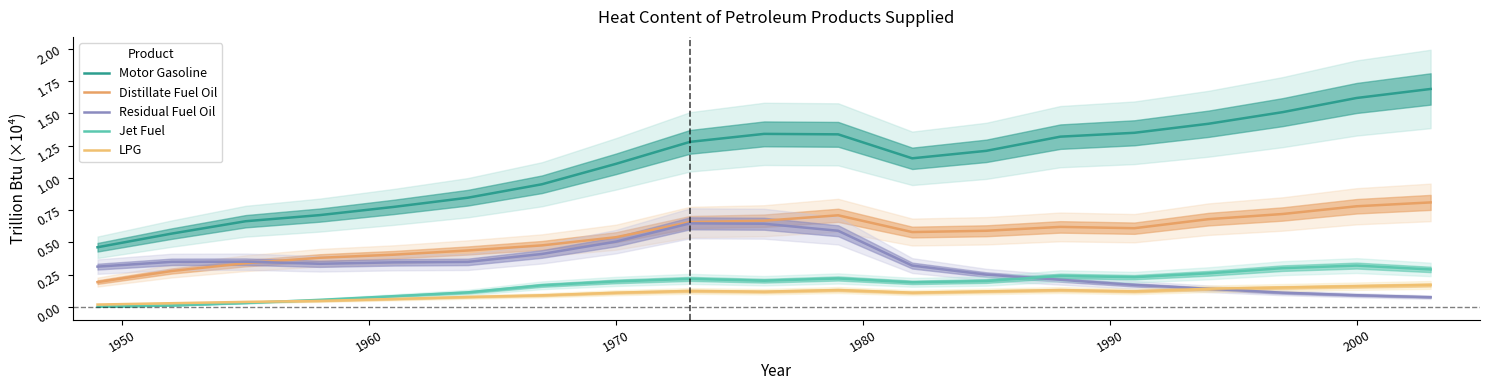

How many data points does each series have?

19